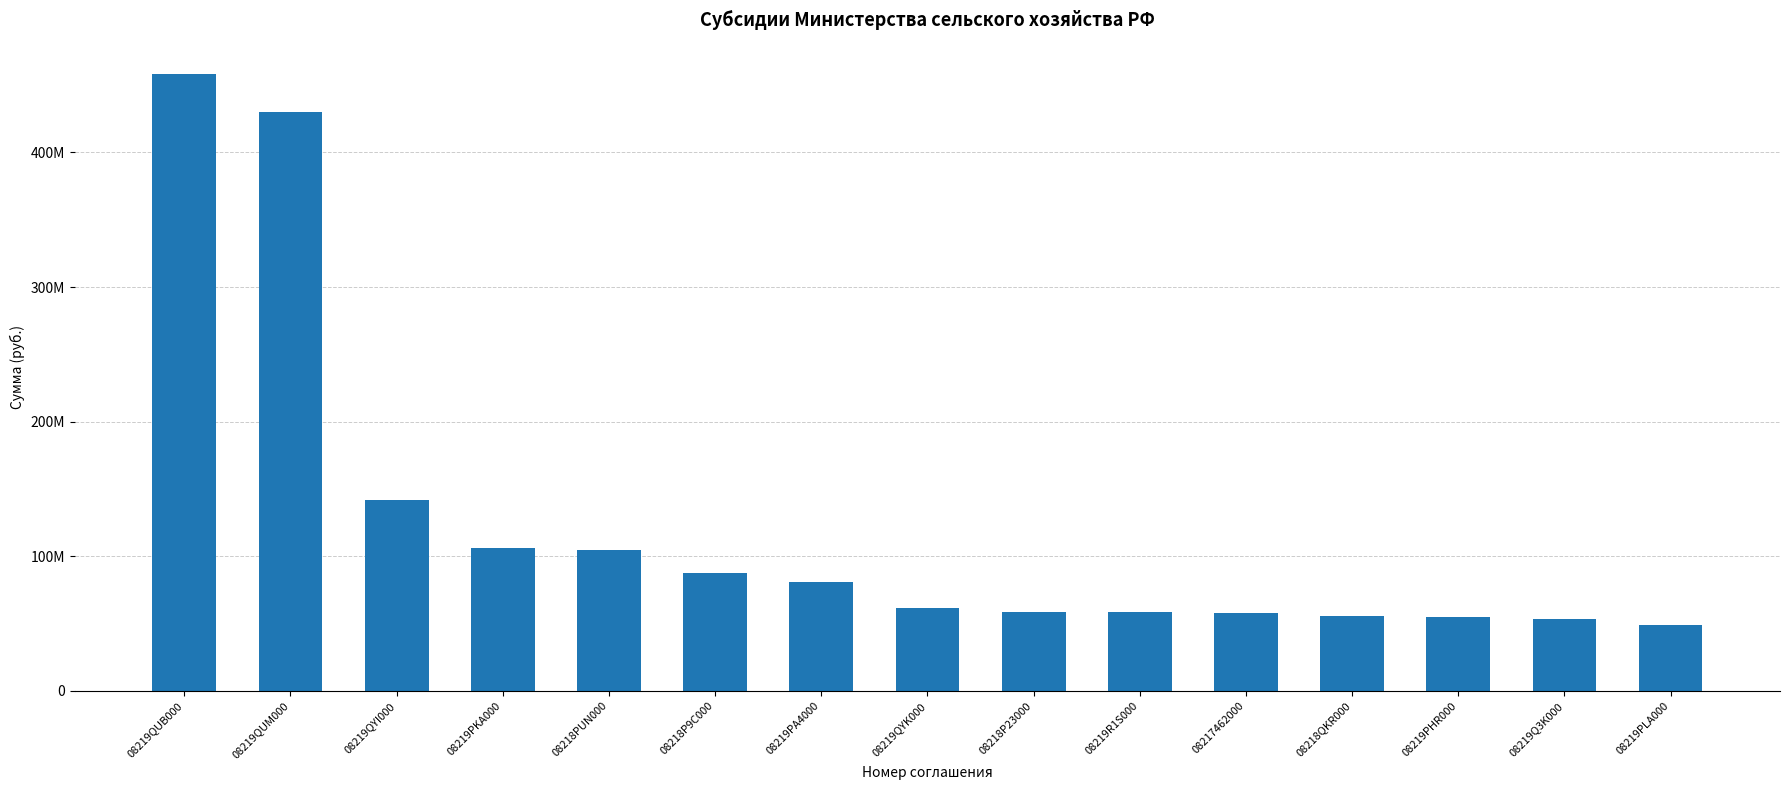

Reading left to right, list all the values displayed in this chart.

458562100	430267800	142195900	106107500	104575700	87740500	81220200	61601800	58721700	58547500	57719200	55512700	55168100	53421500	48672000